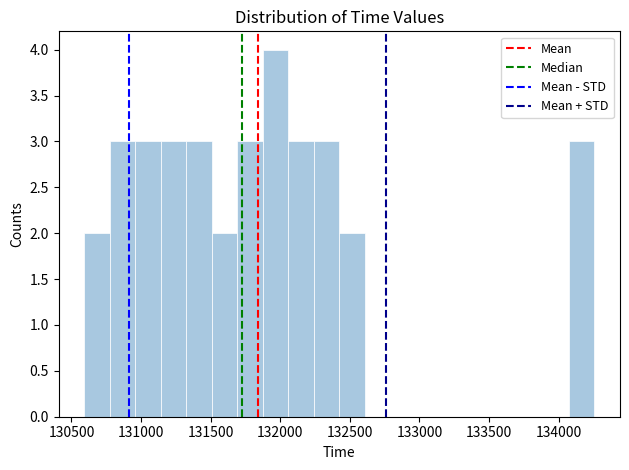

Read against the x-axis, roughly where is the centre of the tallest bar?

131950